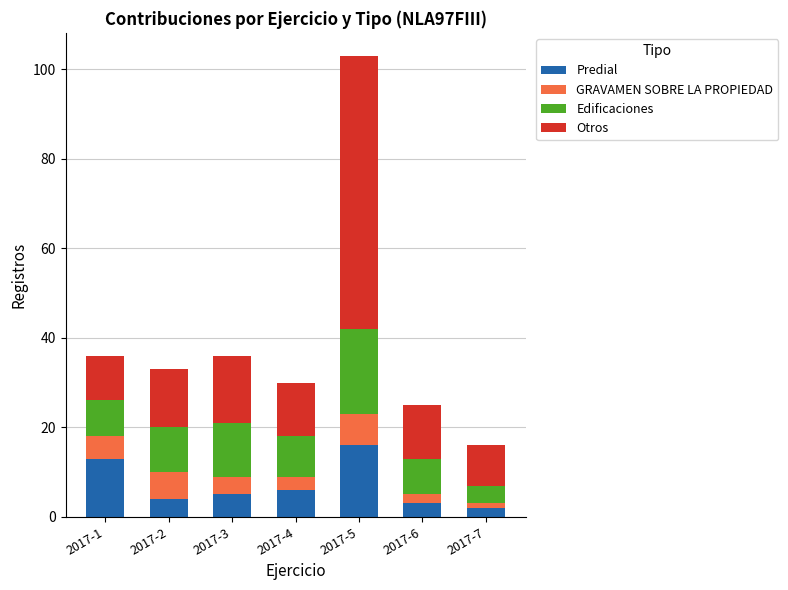

Which category has the lowest value in the Predial series?

2017-7